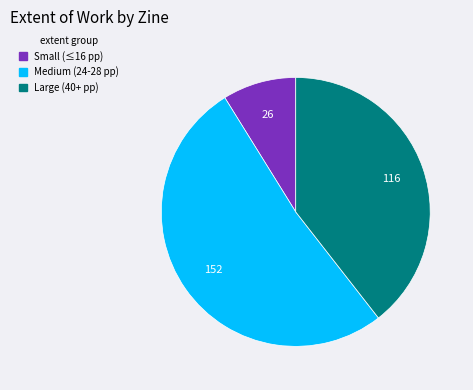

Is there any slice that represents more than half of the pie?

Yes